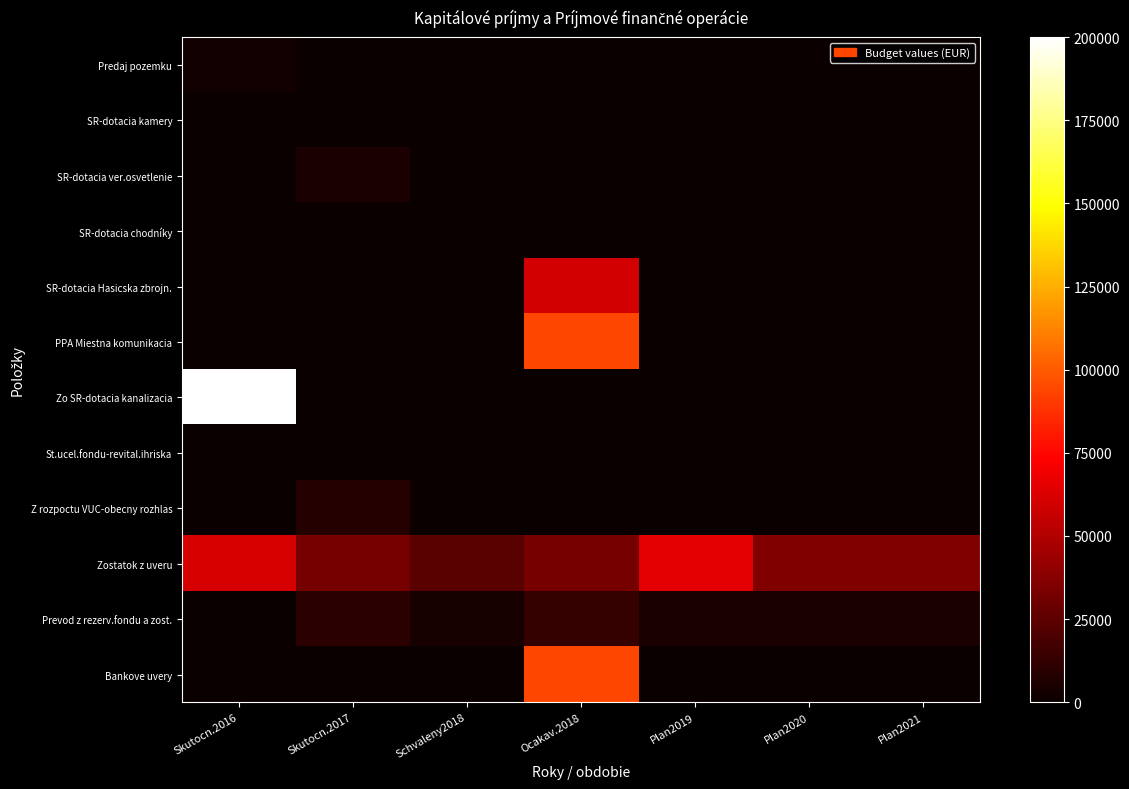

How many distinct data groups are displayed?

12